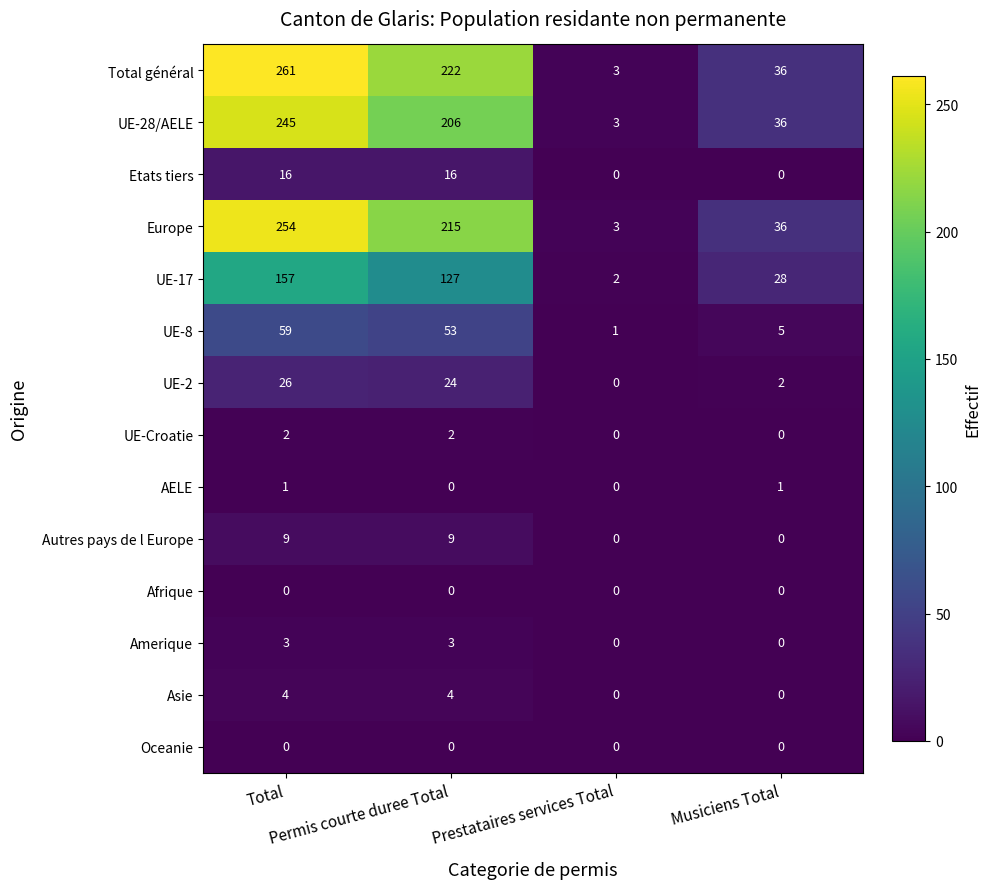

What is the difference between the maximum and second lowest values in the Autres pays de l Europe series?

9